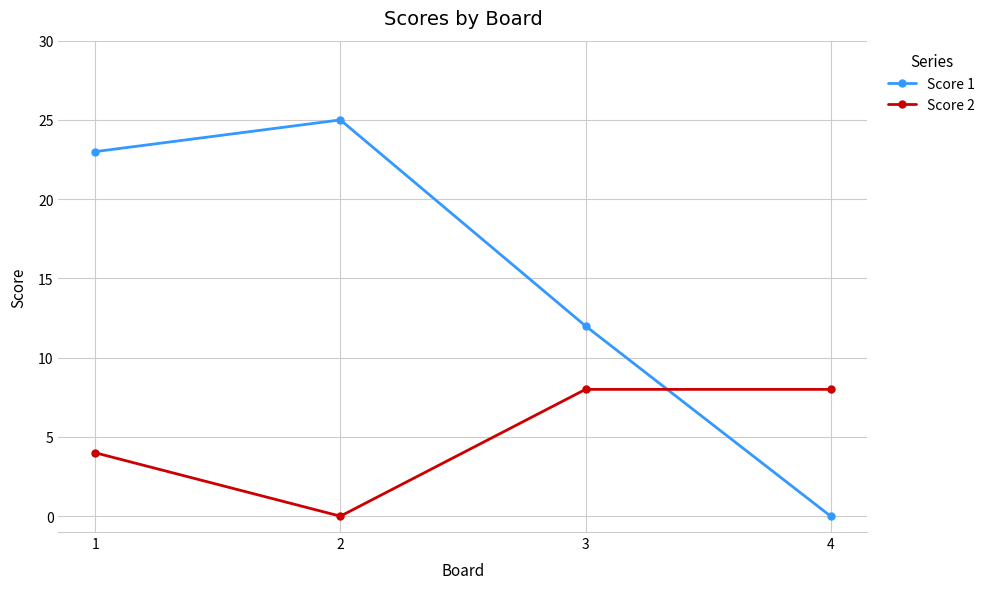

Reading right to left, what are all the values shown in this chart?

Score 1: 4=0	3=12	2=25	1=23
Score 2: 4=8	3=8	2=0	1=4